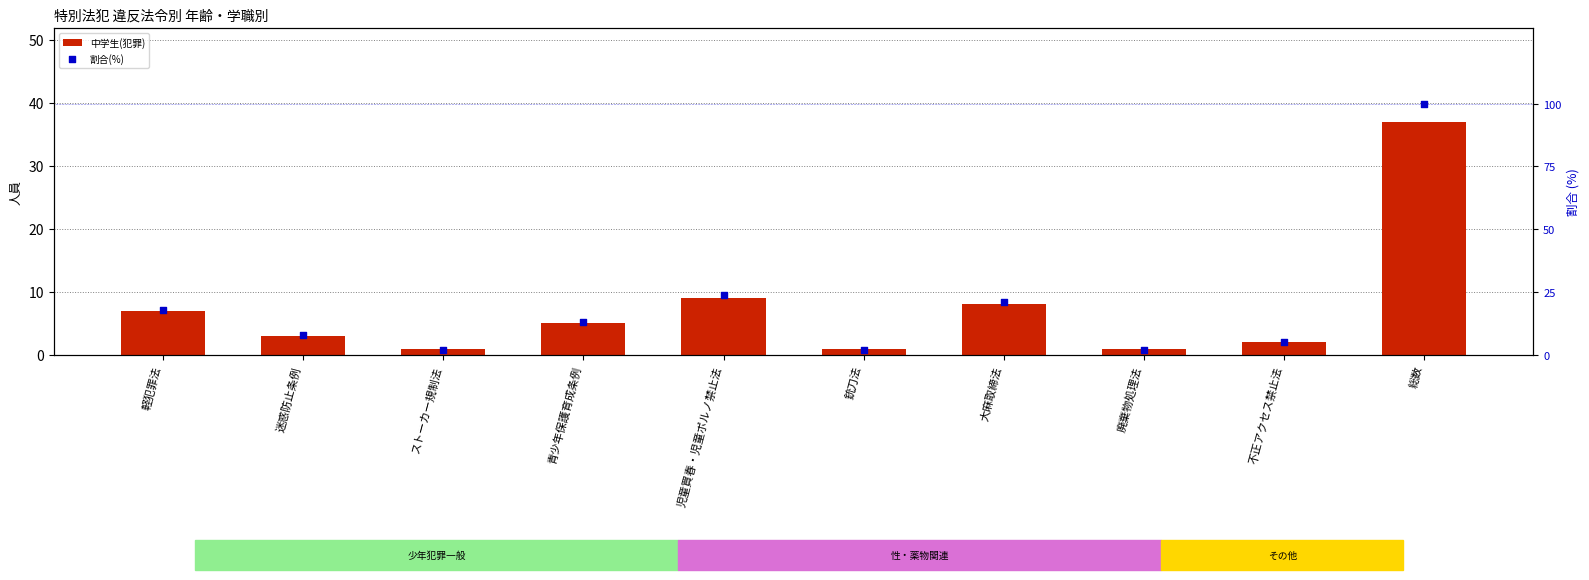

Which series has the largest total across all categories?

割合(%)